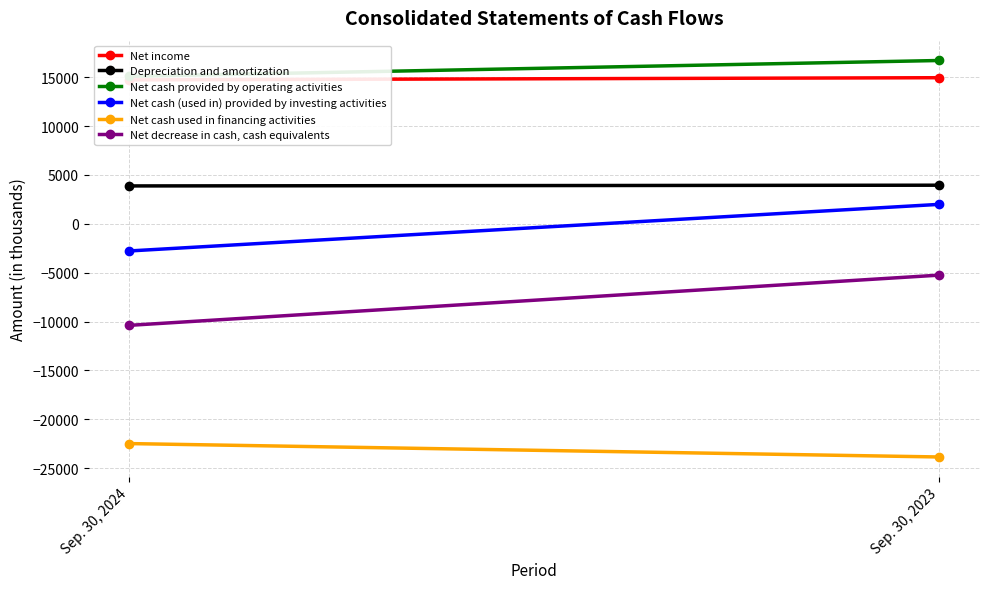

At which category is the sum across all series the highest?

Sep. 30, 2023